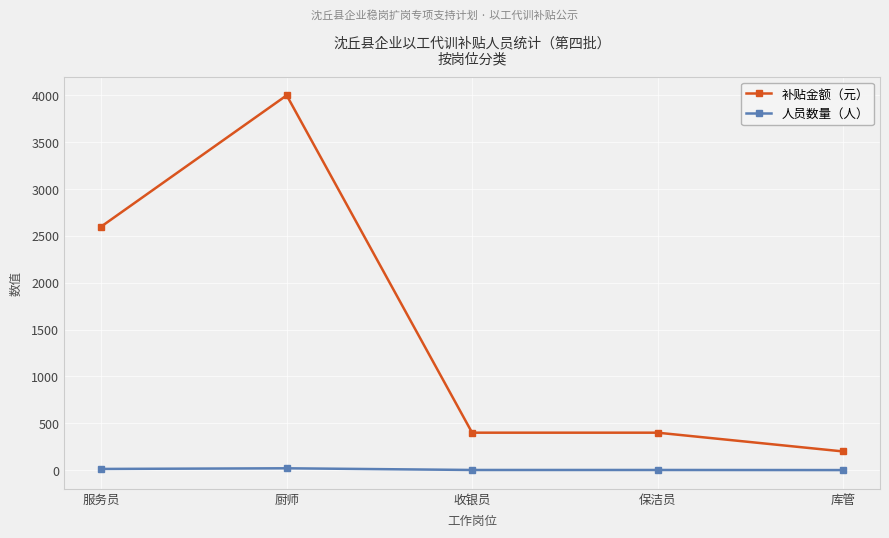

What is the label of the 1st point from the left?

服务员